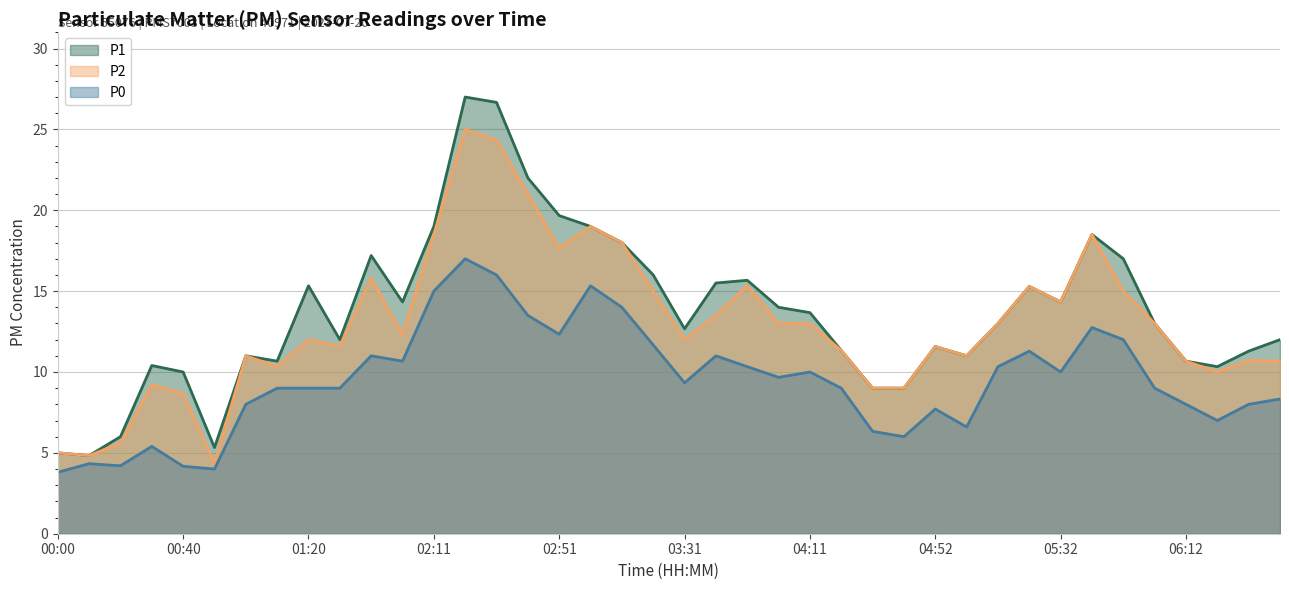

What is the maximum value shown in the chart?

27.0